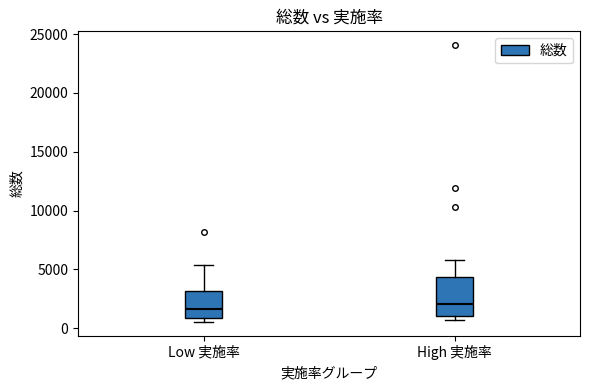

Comparing the boxes themselves (not the whiskers), which one is the tallest?

High 実施率